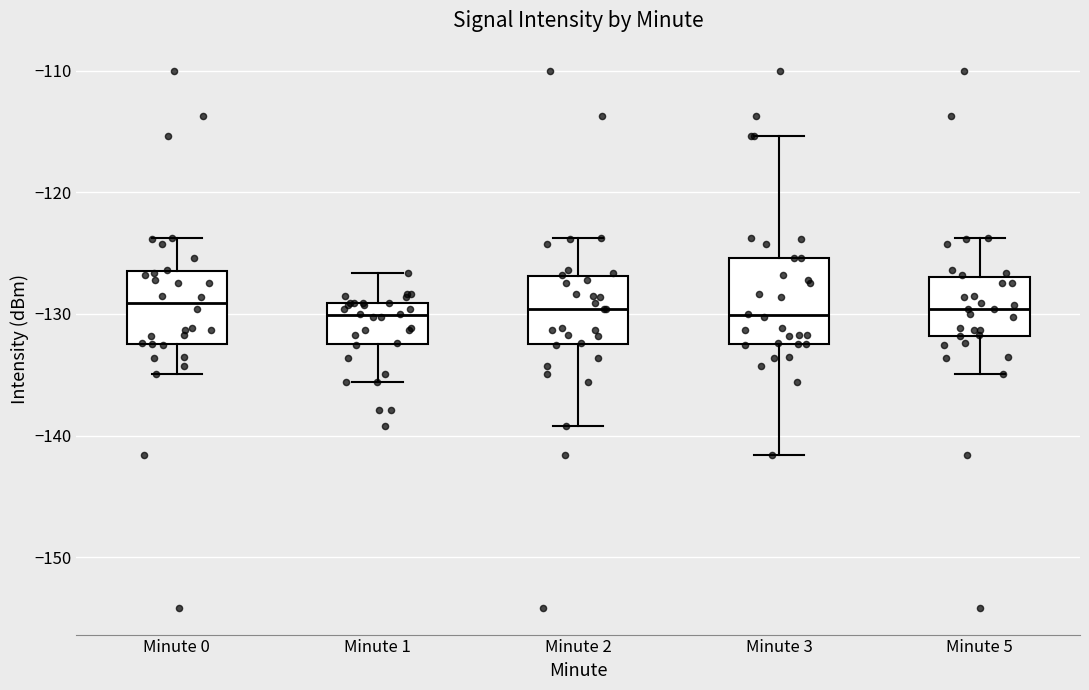

Where is the upper edge of the box for Minute 2 on the y-axis? The values are not printed on the chart, so give them approximately, as read against the axis.

-127